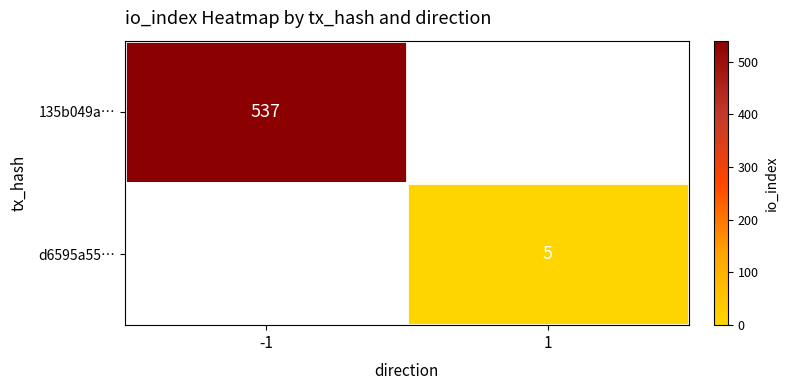

Is it true that d6595a55… equals 7 at 1?

False